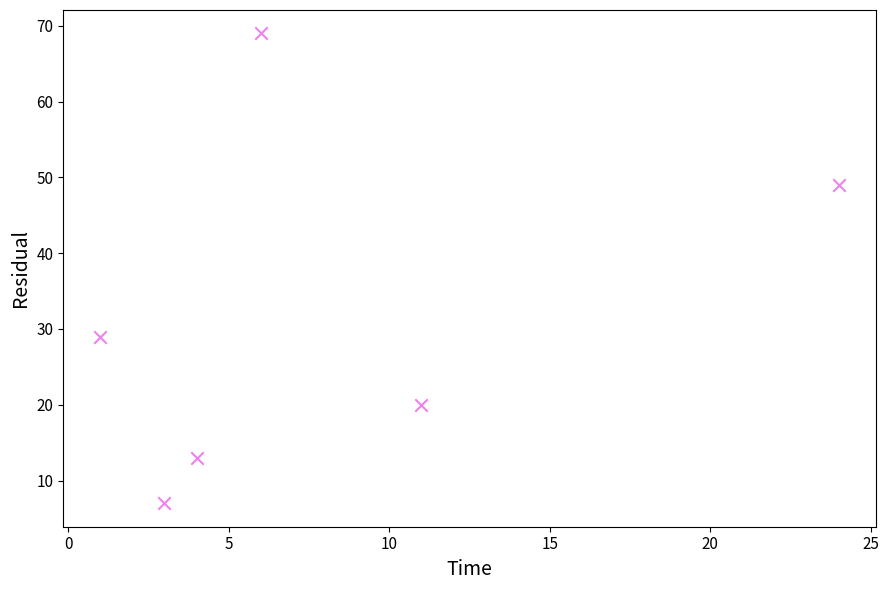

What Y value in the scatter plot is closest to 38?

29